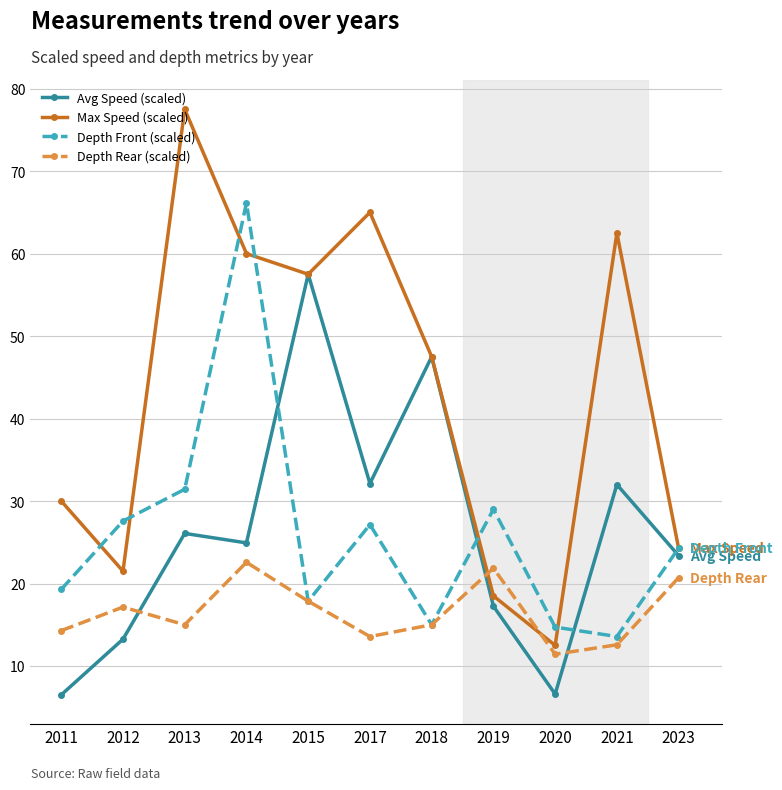

Is it true that Depth Rear (scaled) equals 15.0 at 2018?

True